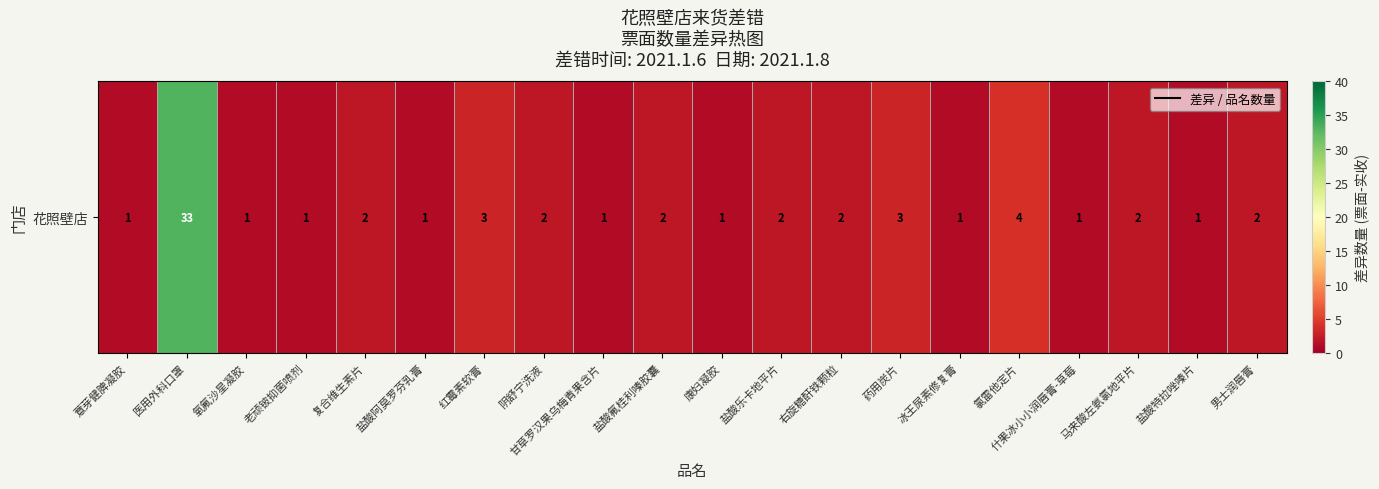

Which category has the highest value across all series?

医用外科口罩